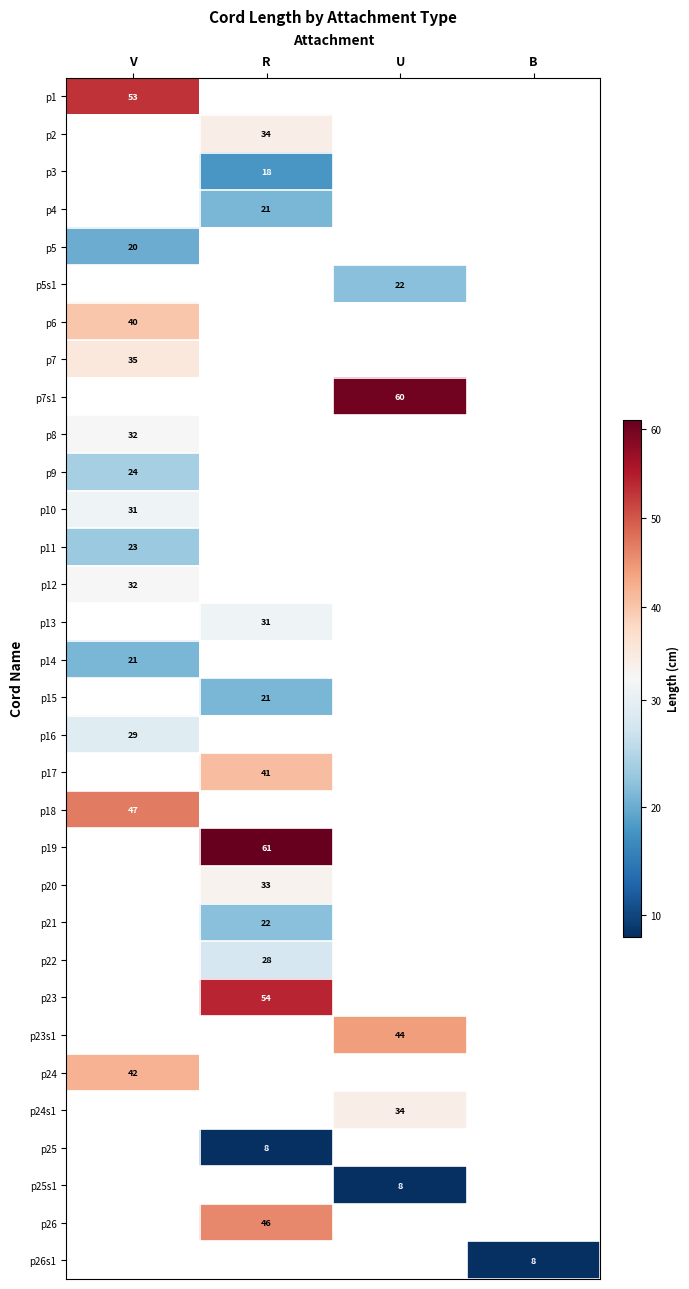

At how many categories does at least one series exceed 11?

3